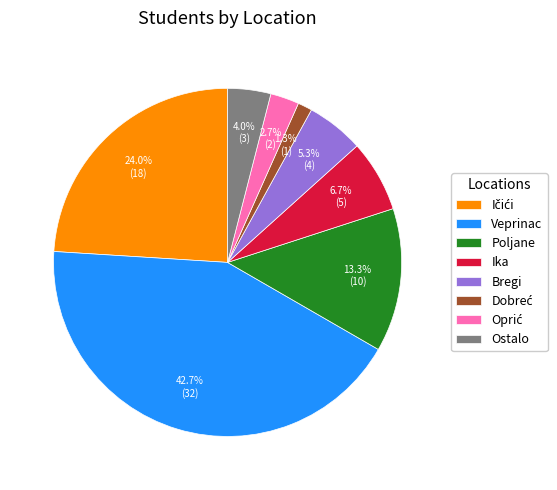

To the nearest percent, what portion does Ika represent?

7%